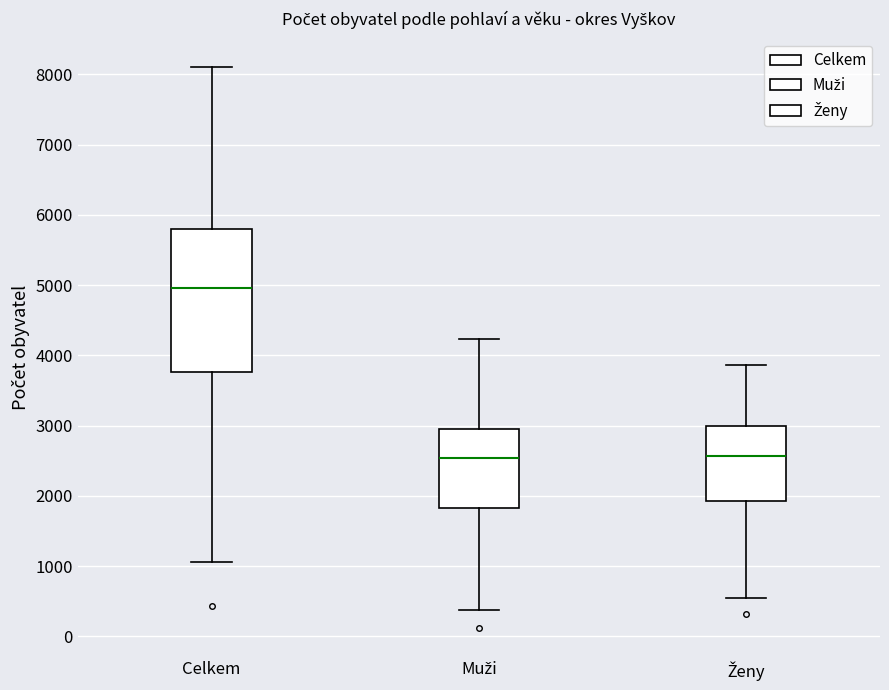

Which box is the tallest, from its lower edge to its upper edge?

Celkem